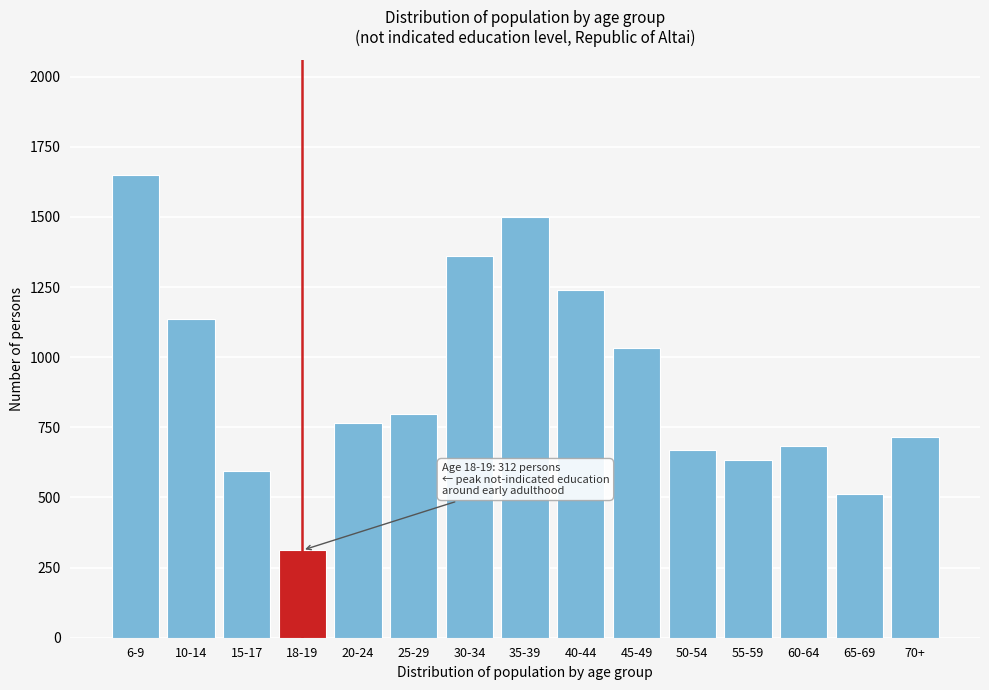

Reading left to right, transcribe all the data shown in this chart.

1649	1137	594	312	766	797	1360	1500	1240	1033	668	632	682	514	715